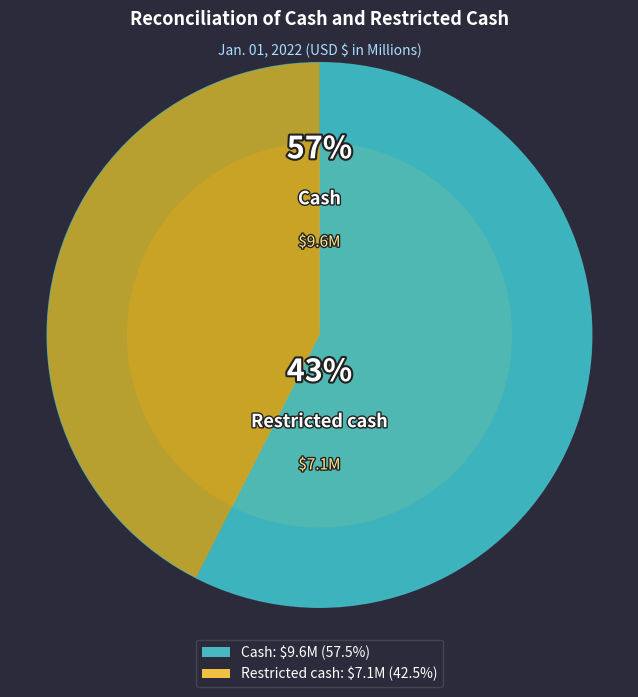

What percentage is the Cash slice, to the nearest percent?

57%